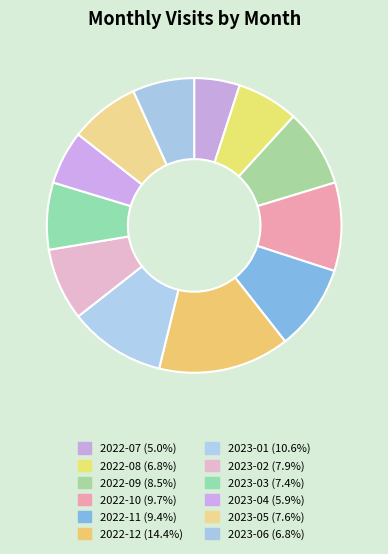

Between 2022-08 and 2022-12, which is larger?

2022-12